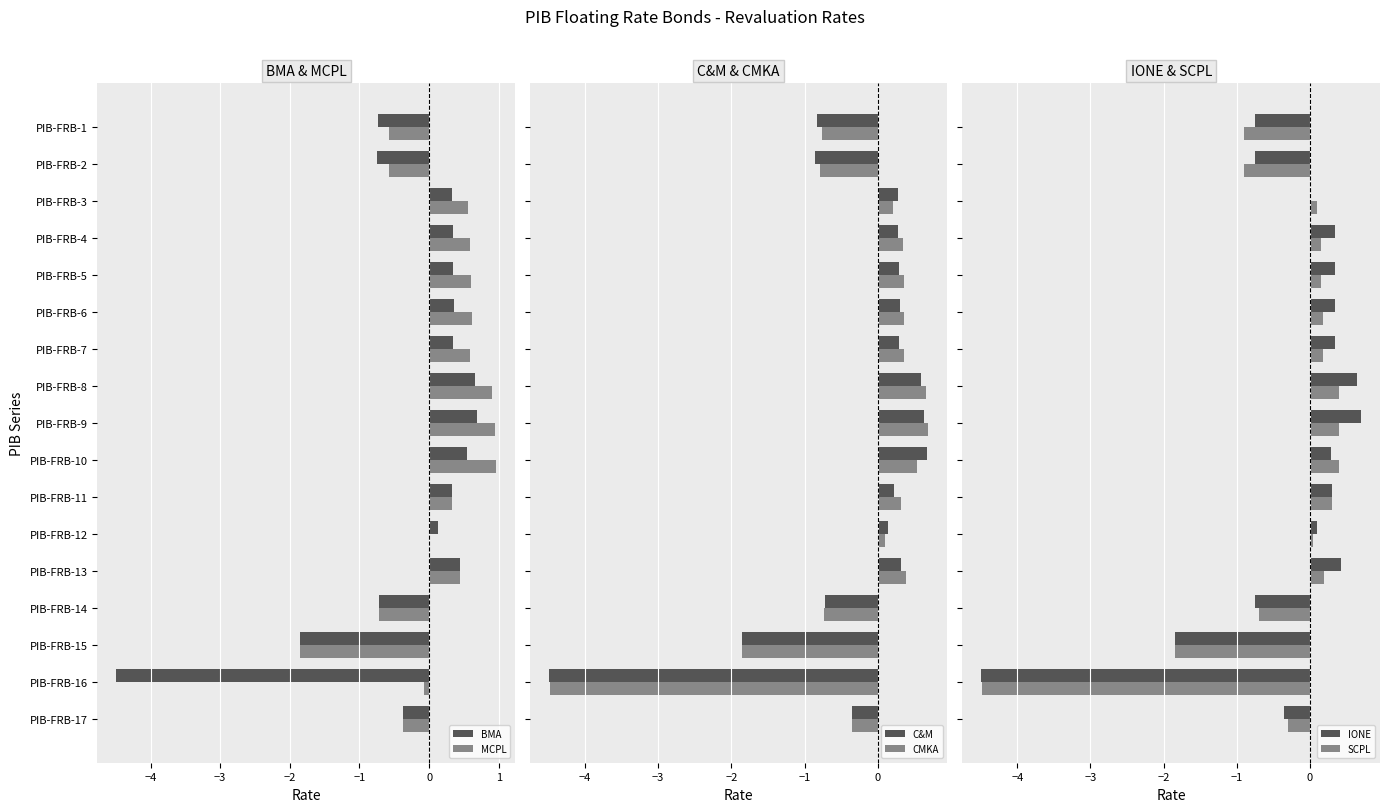

What is the minimum value for MCPL?

-1.8